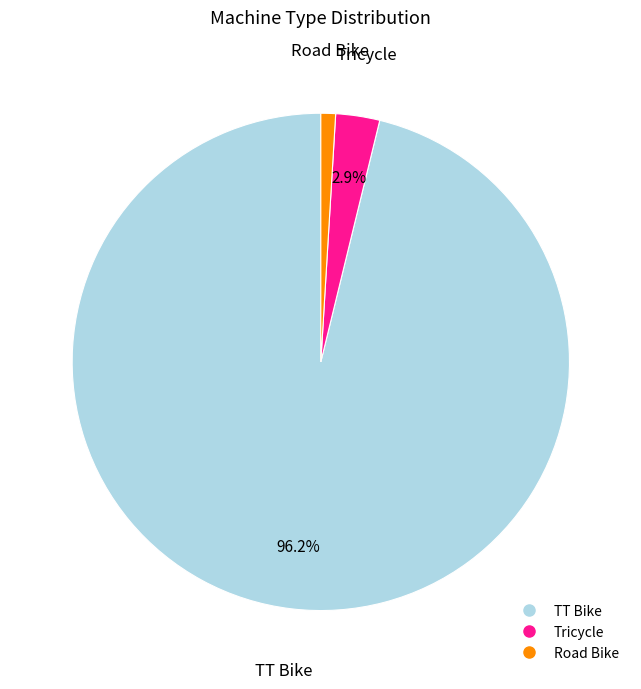

How many segments does this pie chart have?

3